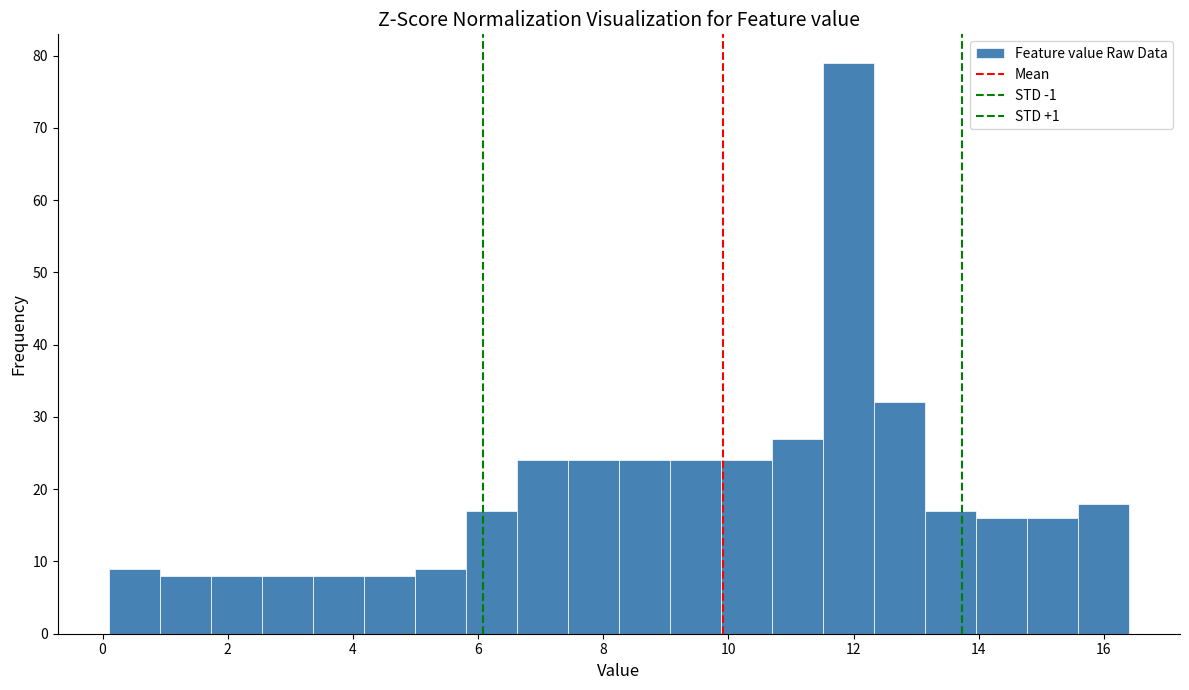

Reading left to right, transcribe this chart: for each bar, give the range it covers on the x-axis and its height. Neither the bar edges nor the heights are printed on the chart, so give them approximately, as read against the axes.

0.2 to 1.0: 9
1.0 to 1.8: 8
1.8 to 2.6: 8
2.6 to 3.4: 8
3.4 to 4.2: 8
4.2 to 5.0: 8
5.0 to 5.8: 9
5.8 to 6.6: 17
6.6 to 7.4: 24
7.4 to 8.2: 24
8.2 to 9.0: 24
9.0 to 9.8: 24
9.8 to 10.6: 24
10.6 to 11.6: 27
11.6 to 12.4: 79
12.4 to 13.2: 32
13.2 to 14.0: 17
14.0 to 14.8: 16
14.8 to 15.6: 16
15.6 to 16.4: 18